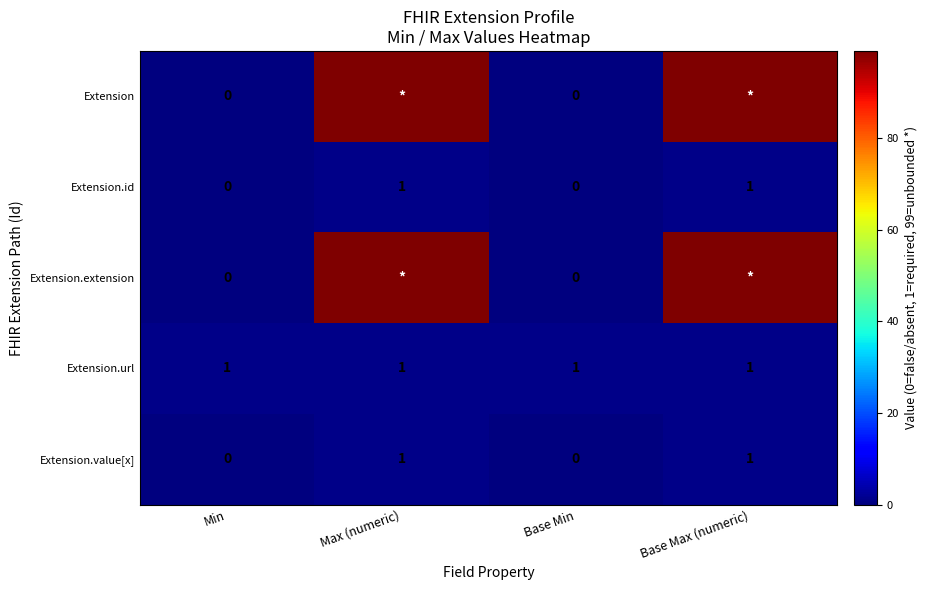

Which label corresponds to the smallest value in the chart?

Min